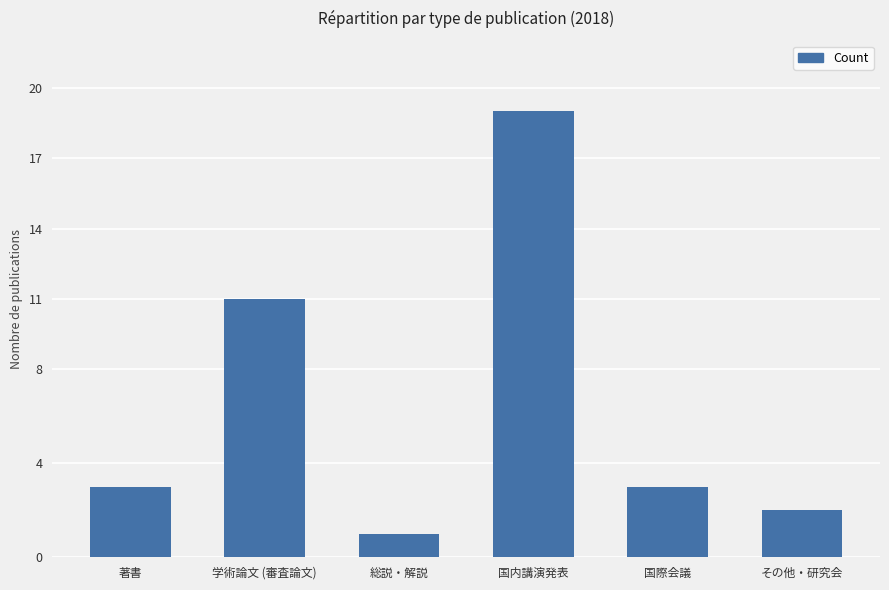

Approximately how many times larger is the value at 総説・解説 compared to その他・研究会?

0.5